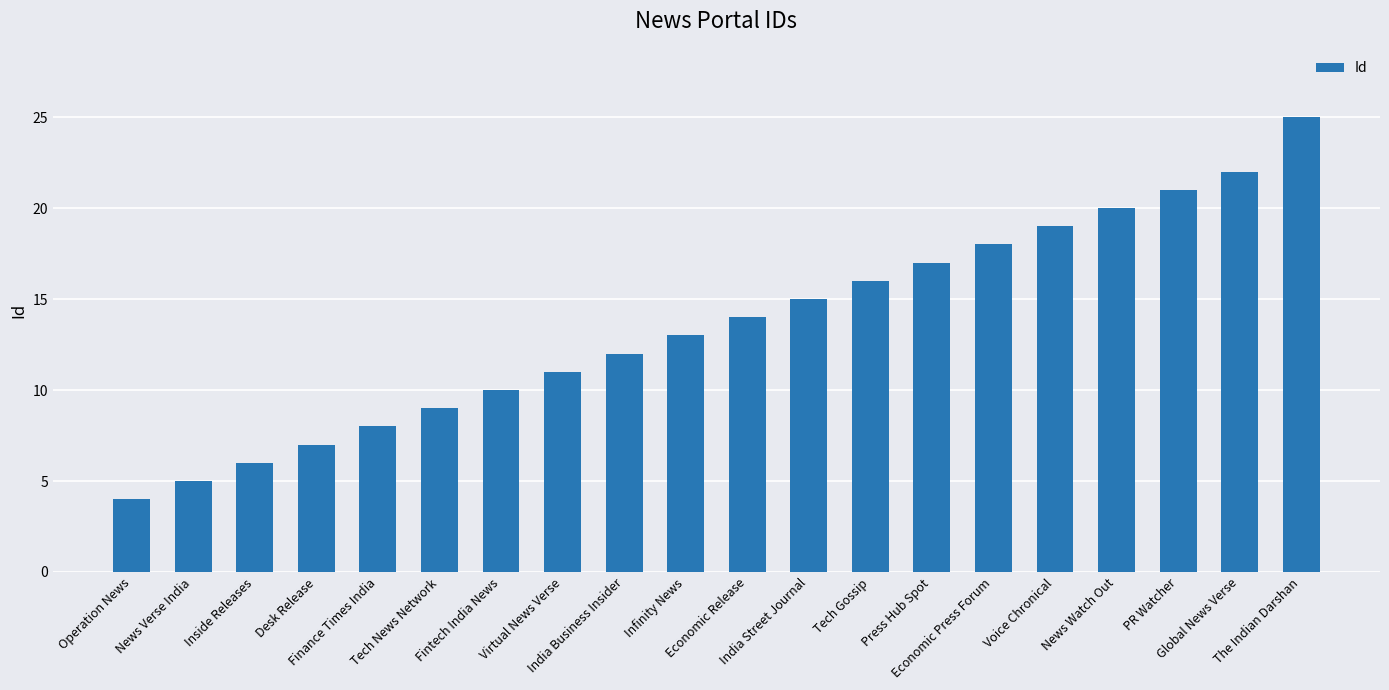

Rank the categories by value from lowest to highest.

Operation News, News Verse India, Inside Releases, Desk Release, Finance Times India, Tech News Network, Fintech India News, Virtual News Verse, India Business Insider, Infinity News, Economic Release, India Street Journal, Tech Gossip, Press Hub Spot, Economic Press Forum, Voice Chronical, News Watch Out, PR Watcher, Global News Verse, The Indian Darshan